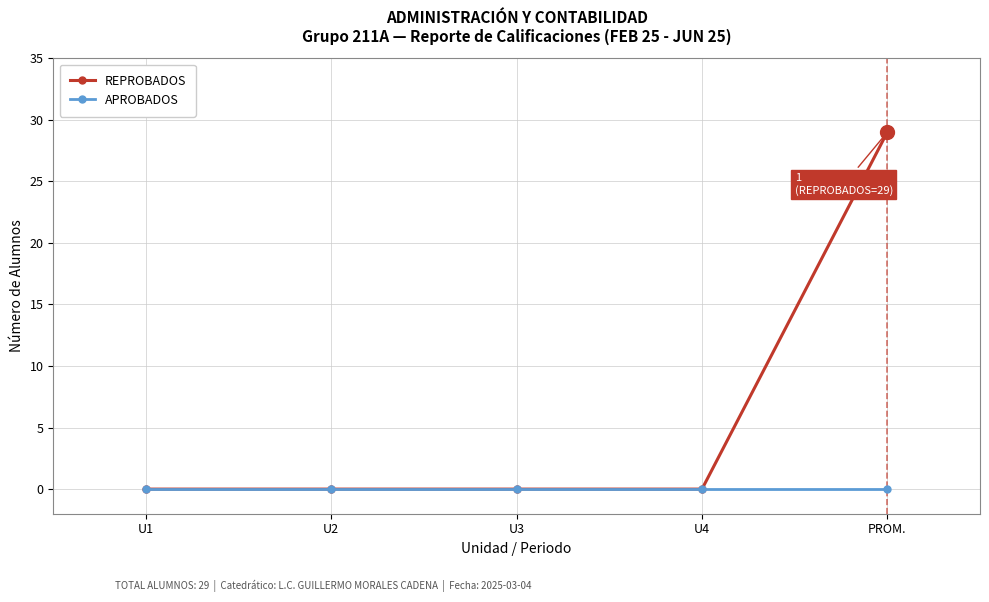

Is this an area chart (filled region under the line)?

No